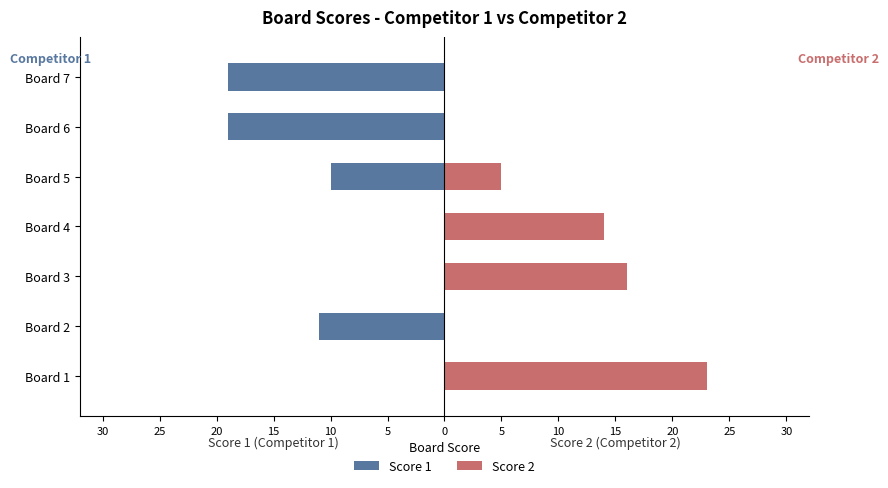

The value of Score 1 at Board 5 is -10. True or false?

True